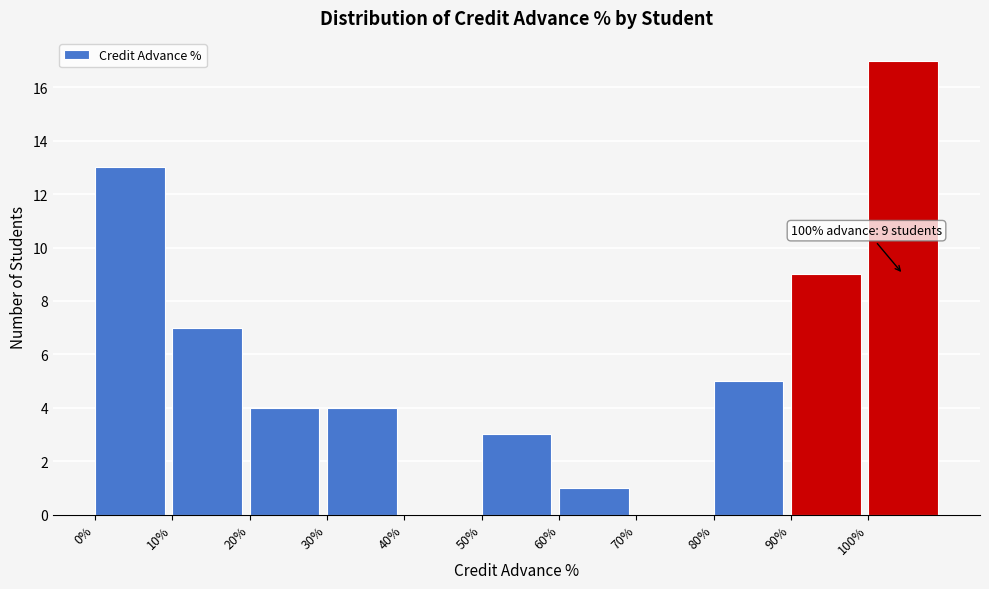

Which range on the x-axis has the tallest bar?

100 to 110